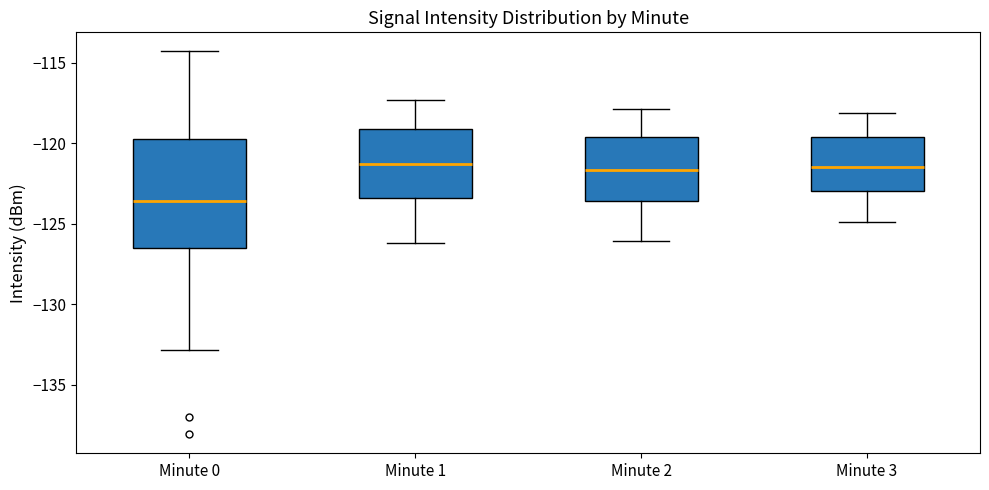

Reading left to right, read every box against the y-axis: the position of its median line, the range the box covers, and the ends of its whiskers. The values are not printed on the chart, so give them approximately, as read against the axis.

Minute 0: median -123.5, box -126.5 to -119.5, whiskers -133.0 to -114.5
Minute 1: median -121.5, box -123.5 to -119.0, whiskers -126.0 to -117.5
Minute 2: median -121.5, box -123.5 to -119.5, whiskers -126.0 to -118.0
Minute 3: median -121.5, box -123.0 to -119.5, whiskers -125.0 to -118.0